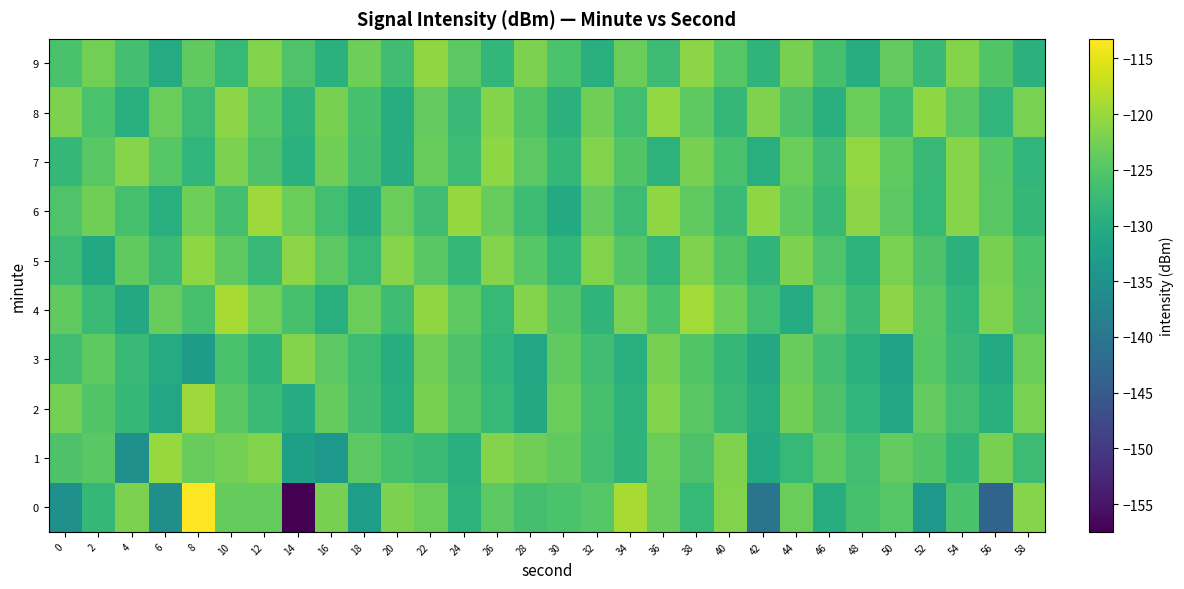

What is the minimum value shown in the chart?

-157.5